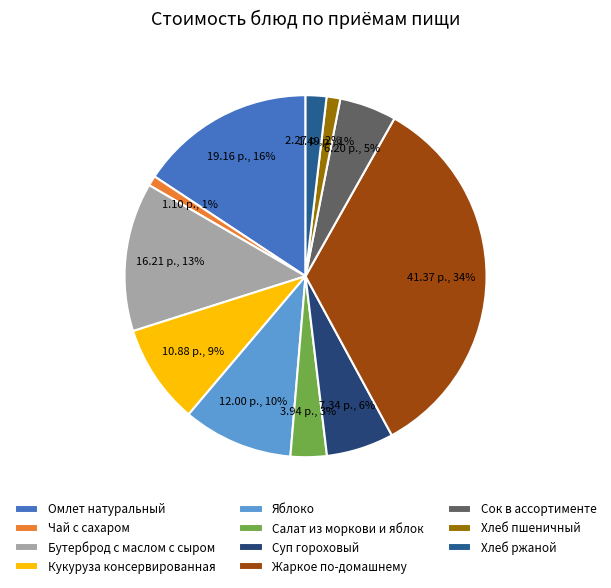

Is Чай с сахаром the majority of the pie?

No